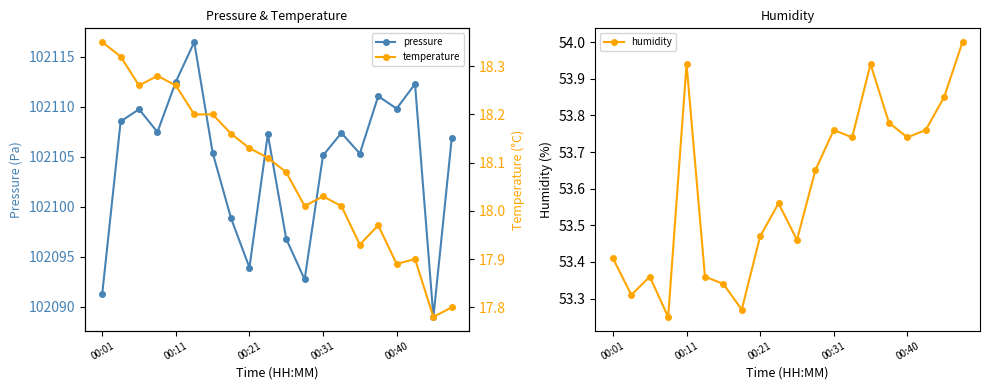

In humidity, how many points are lower than both neighbors (excluding endpoints)?

6